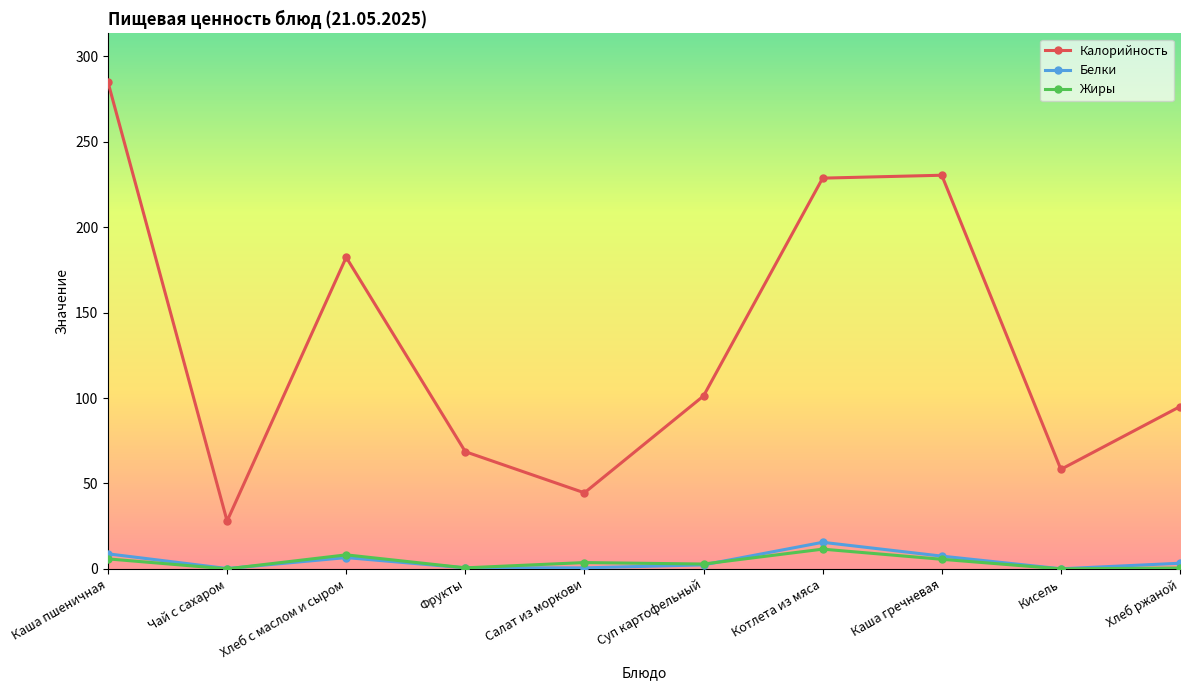

Is the value of Калорийность at Суп картофельный greater than the value of Жиры at Кисель?

Yes